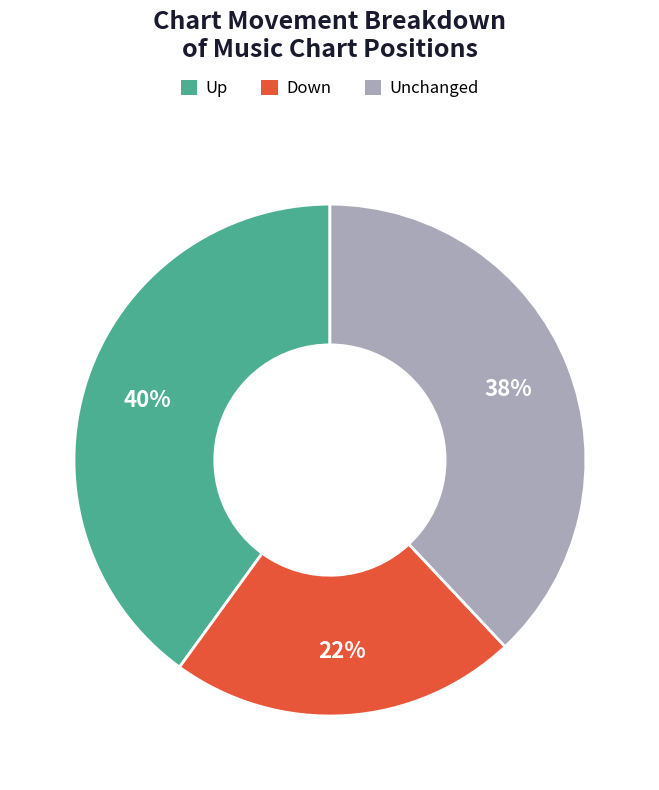

Between Down and Up, which is larger?

Up